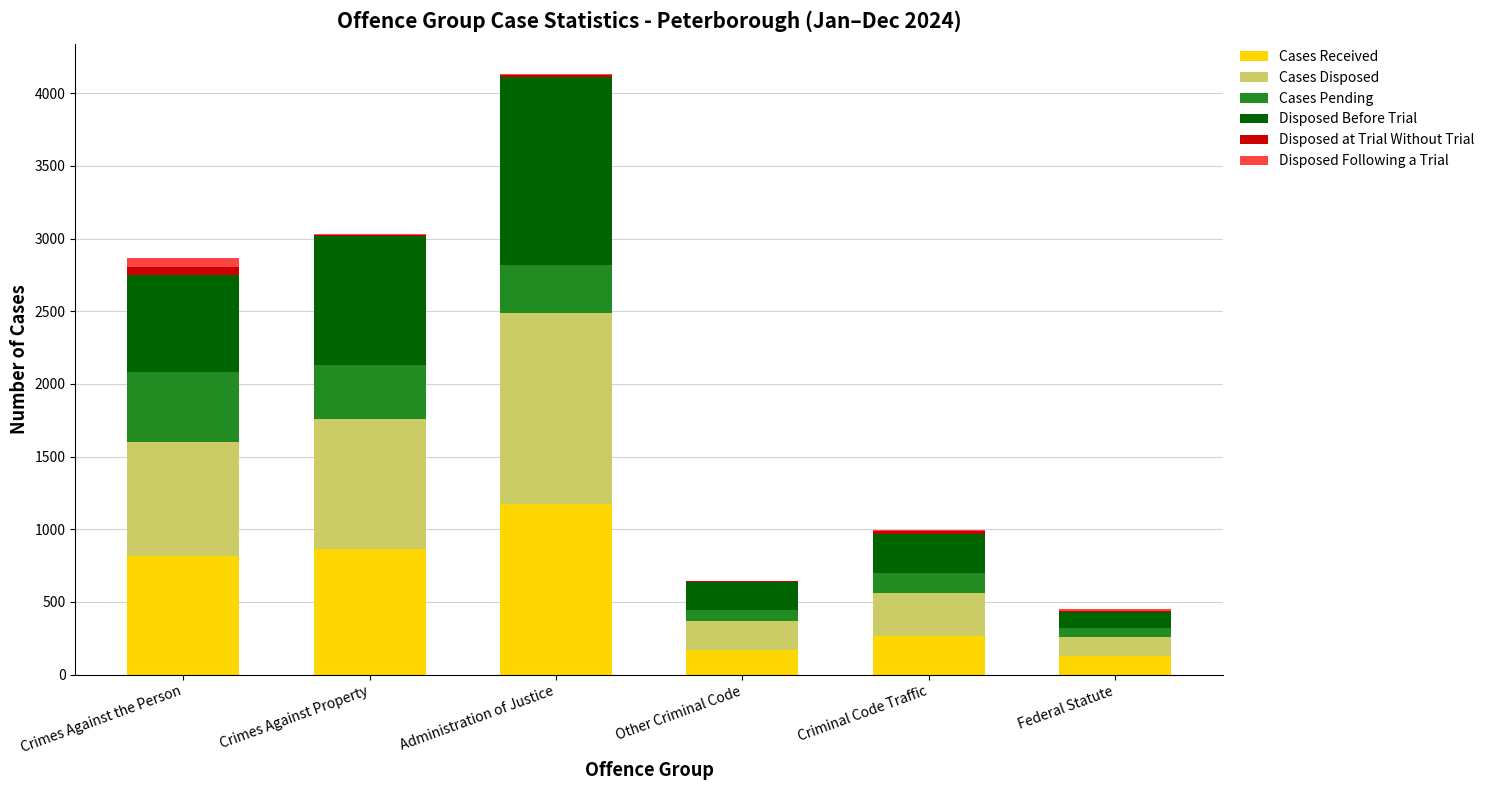

Which category has the highest value in the Cases Received series?

Administration of Justice